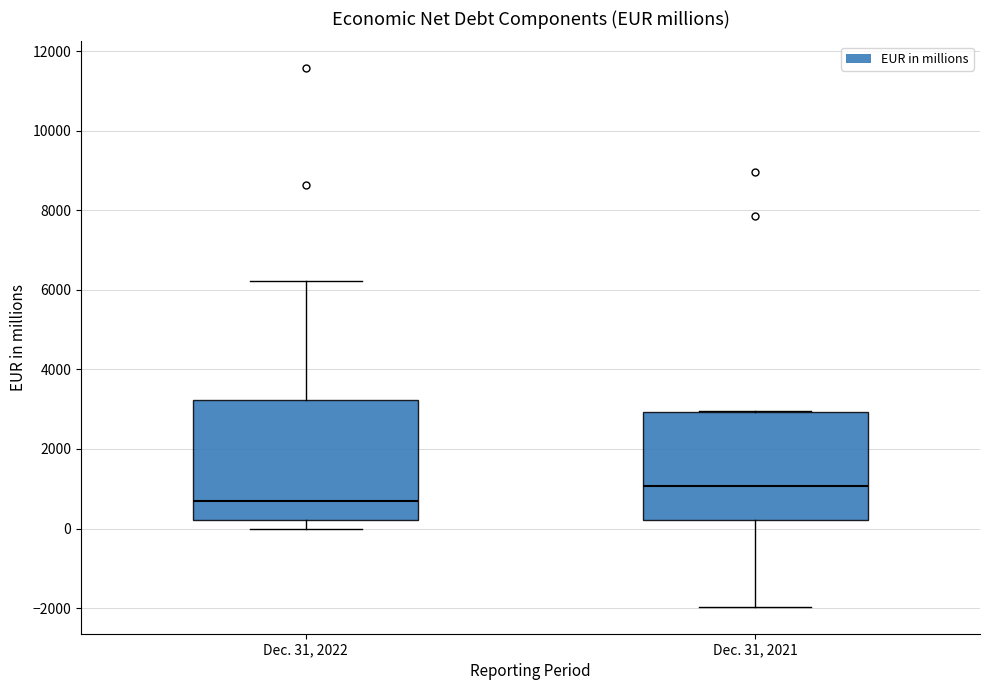

Comparing the boxes themselves (not the whiskers), which one is the tallest?

Dec. 31, 2022